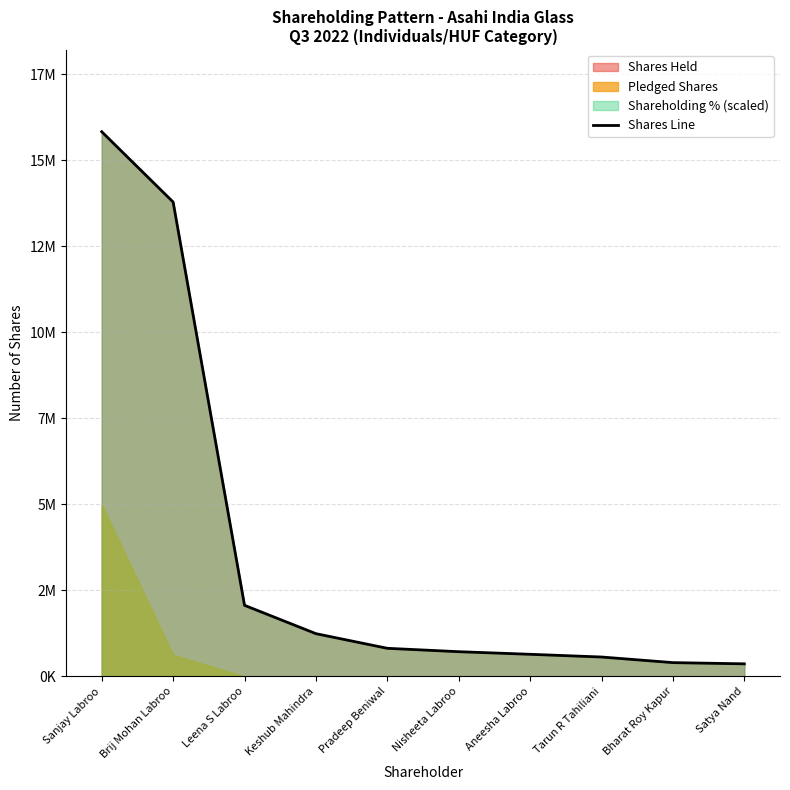

The chart shows a value of 816000 at Pradeep Beniwal. True or false?

True